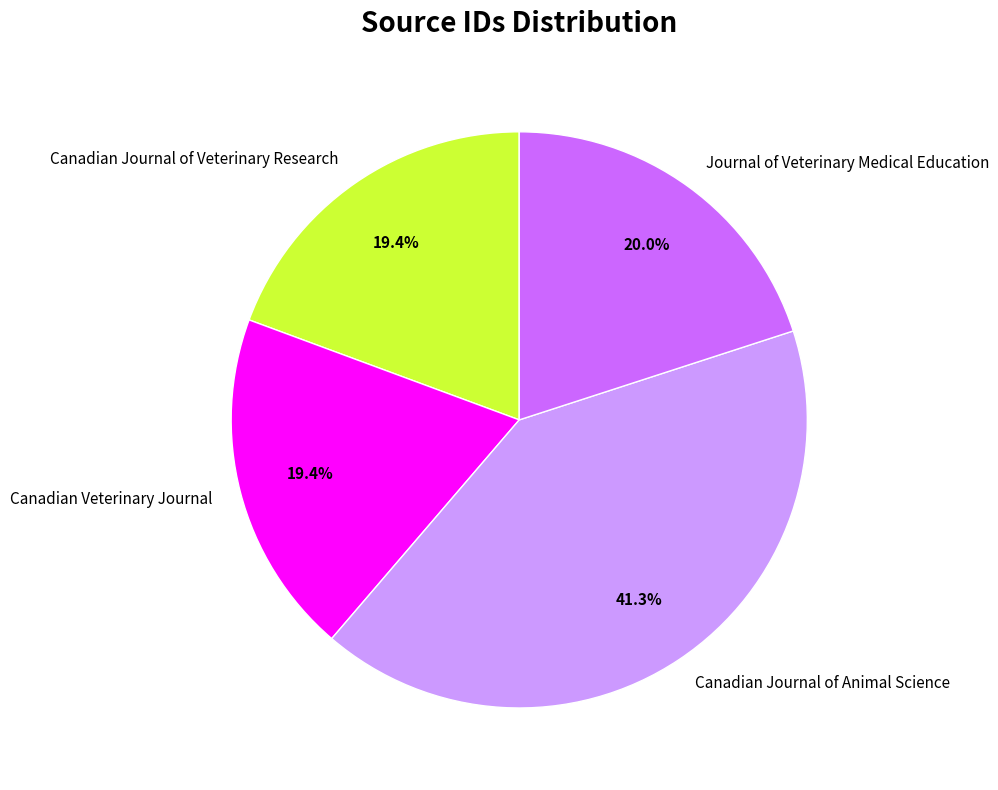

How much of the chart is everything except Canadian Veterinary Journal?

80.6%